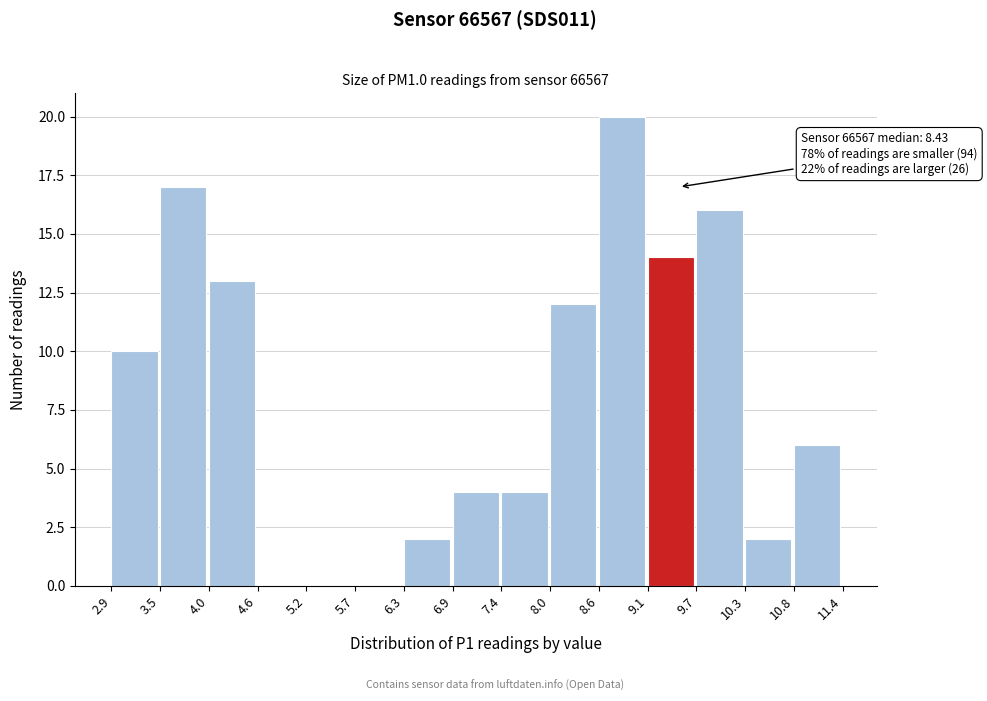

Which range on the x-axis has the tallest bar?

8.6 to 9.1